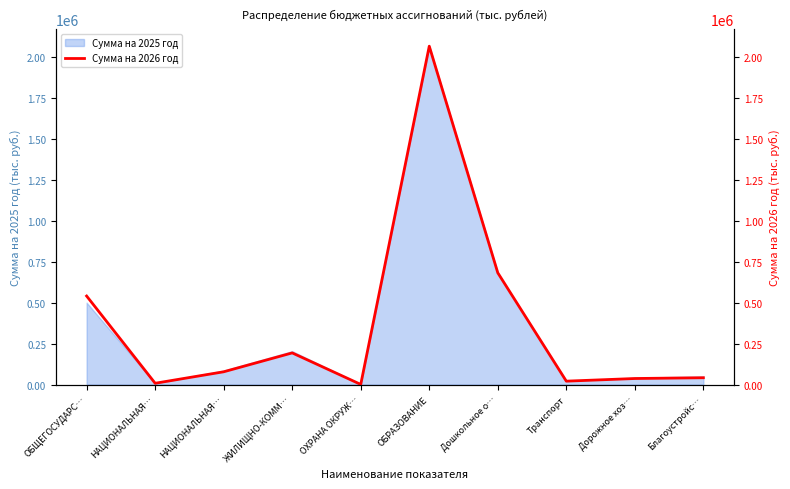

Does the chart have visible grid lines?

No